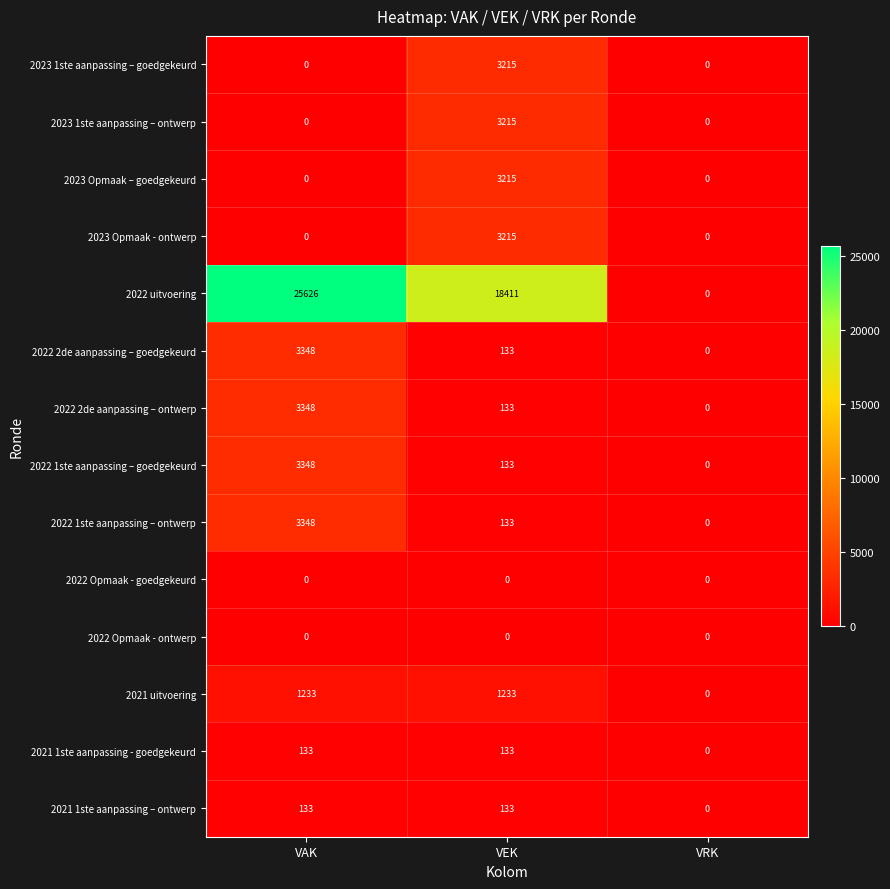

The 2023 Opmaak – goedgekeurd series shows 3215 at VEK. True or false?

True